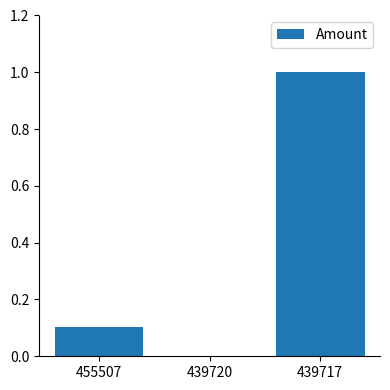

At which category does the chart reach its peak across all series?

439717